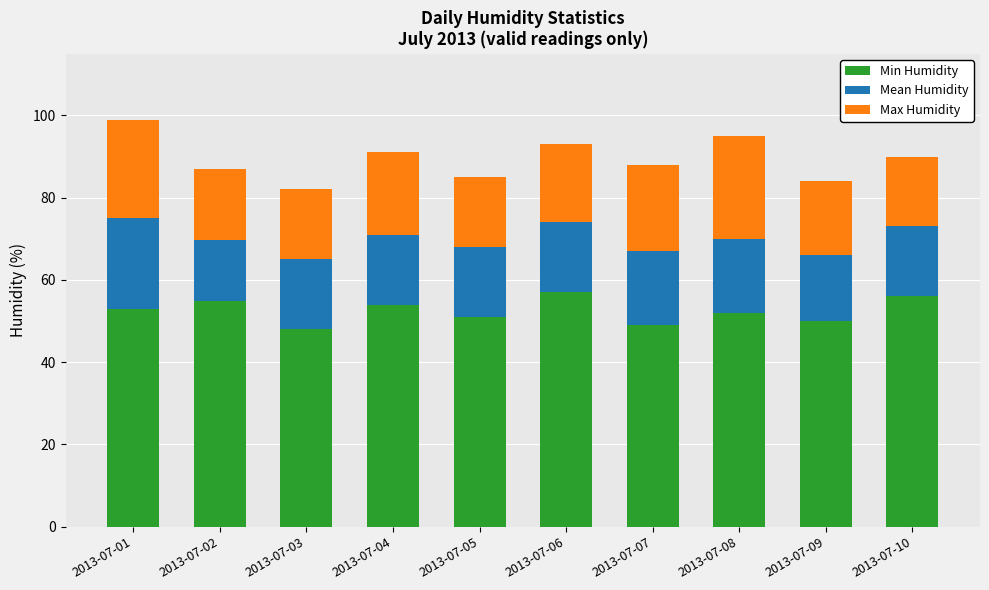

At which category is the sum across all series the highest?

2013-07-01